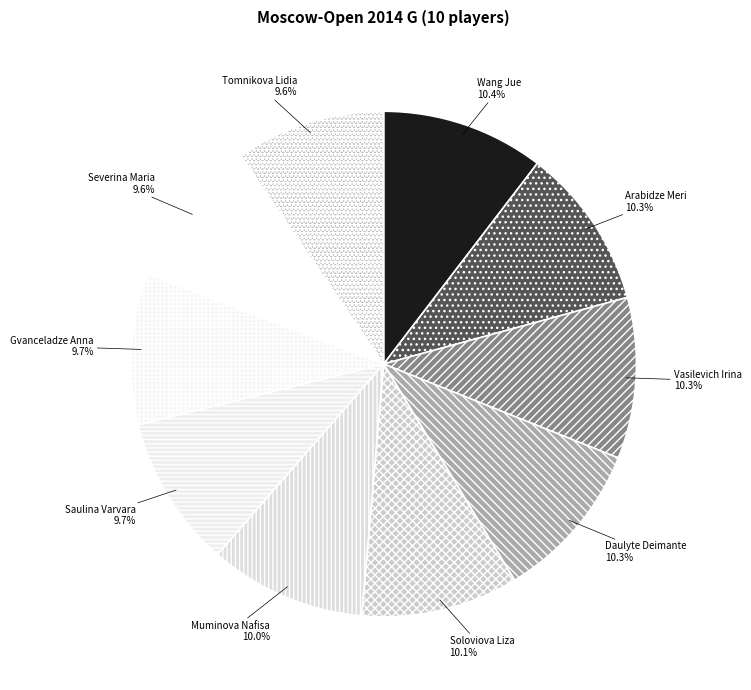

True or false: Soloviova Liza accounts for 10% of the total.

True